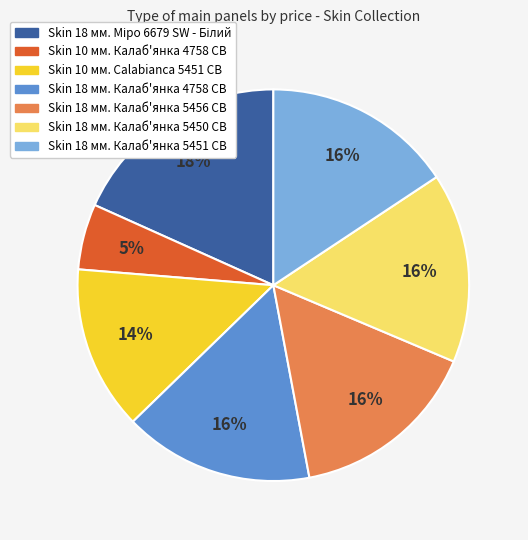

To the nearest percent, what is the average slice percentage?

14%